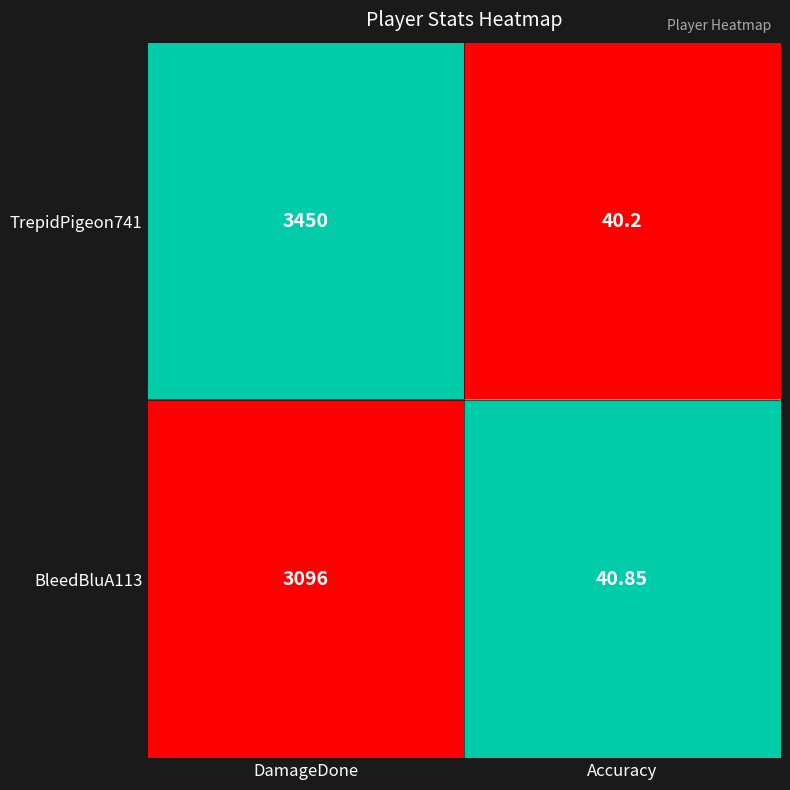

At which category is the sum across all series the highest?

DamageDone